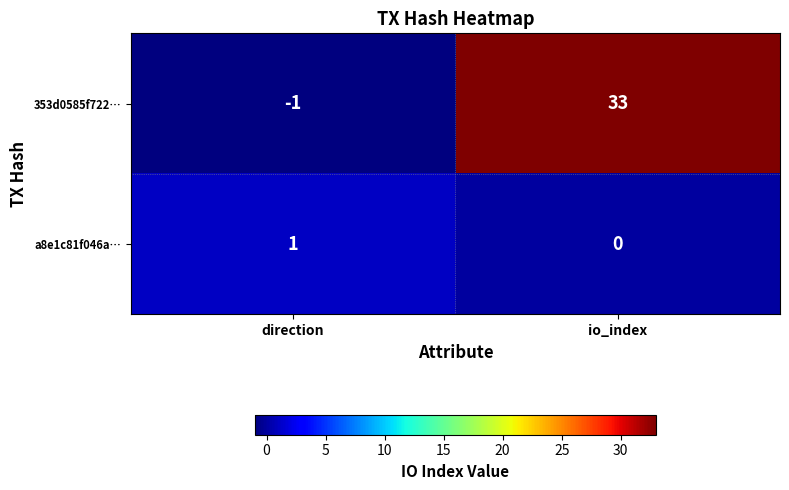

The value of a8e1c81f046a… at direction is 2. True or false?

False